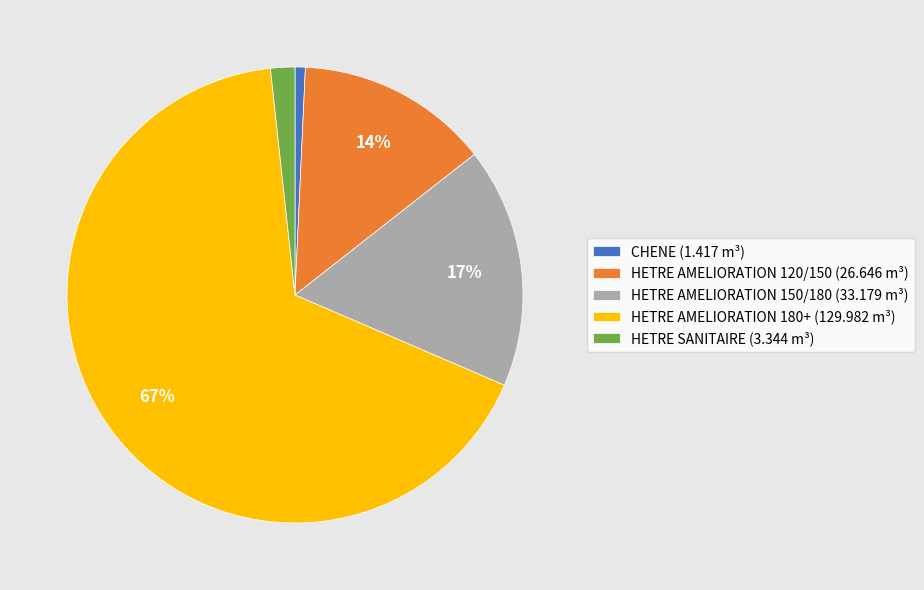

To the nearest percent, what is the combined percentage of HETRE AMELIORATION 120/150 (26.646 m³) and HETRE AMELIORATION 150/180 (33.179 m³)?

31%